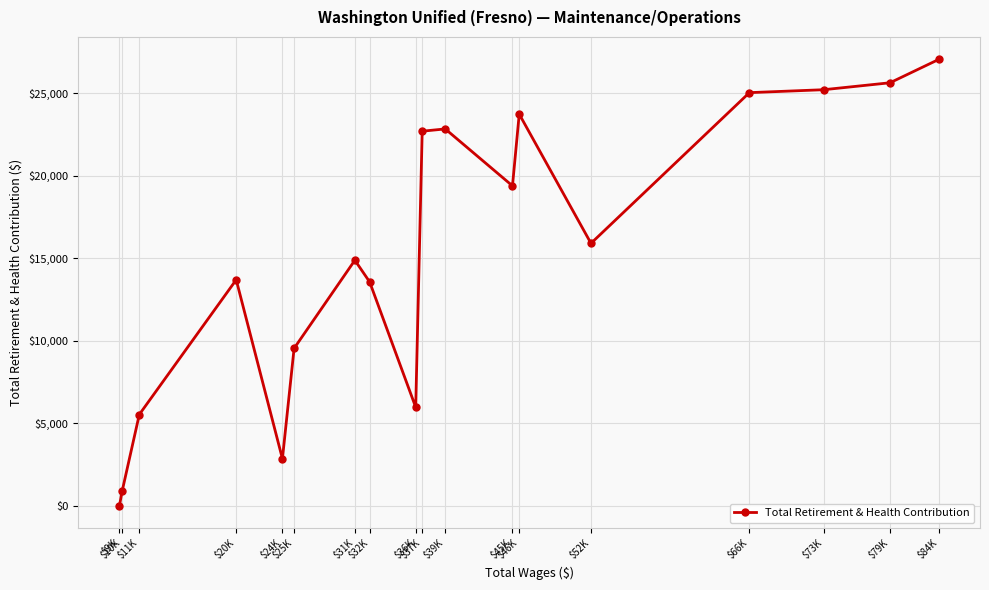

What is the change in value from $31K to $66K?

+10144